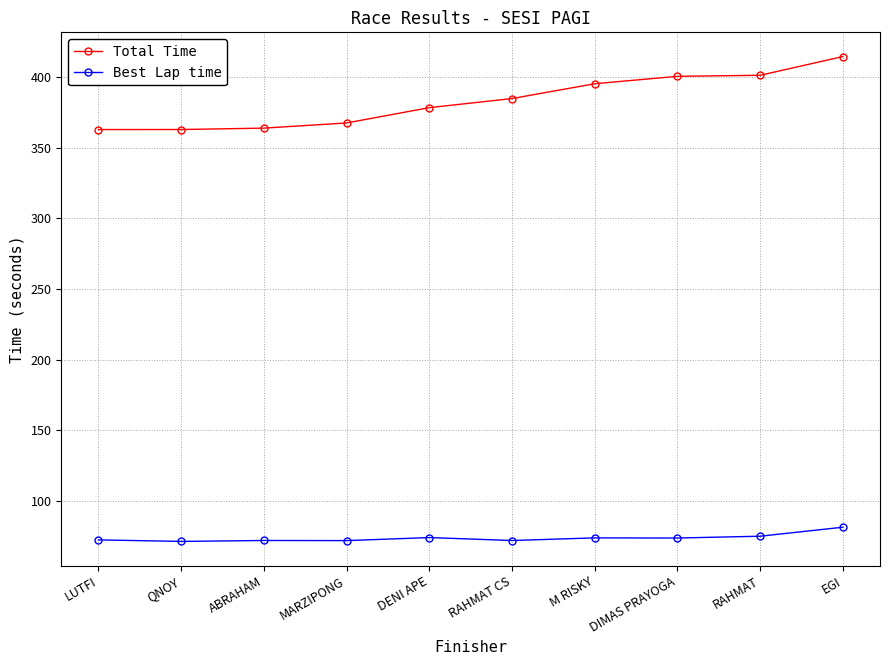

What value does the Total Time series have at RAHMAT CS?

384.7